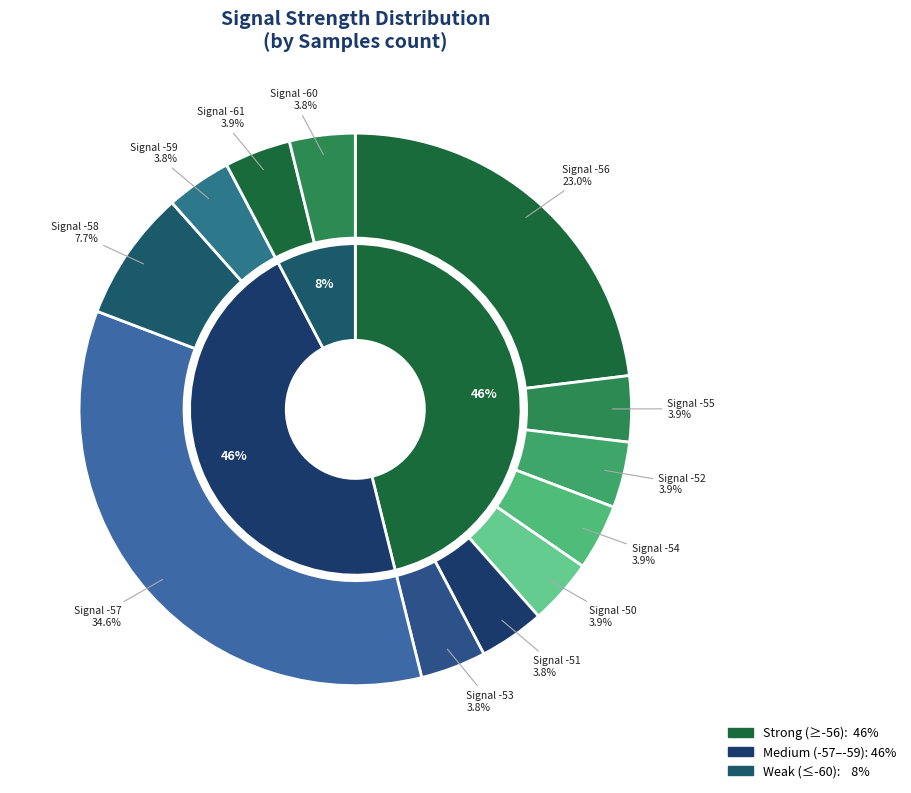

True or false: -57 accounts for 18% of the total.

False